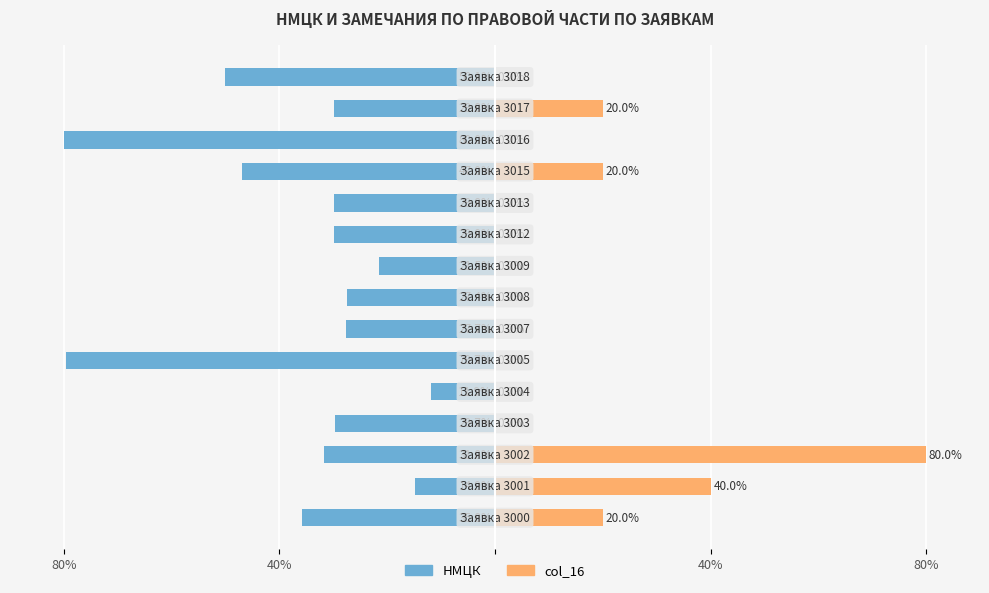

Is the value of col_16 at 80% greater than the value of НМЦК at 14?

Yes